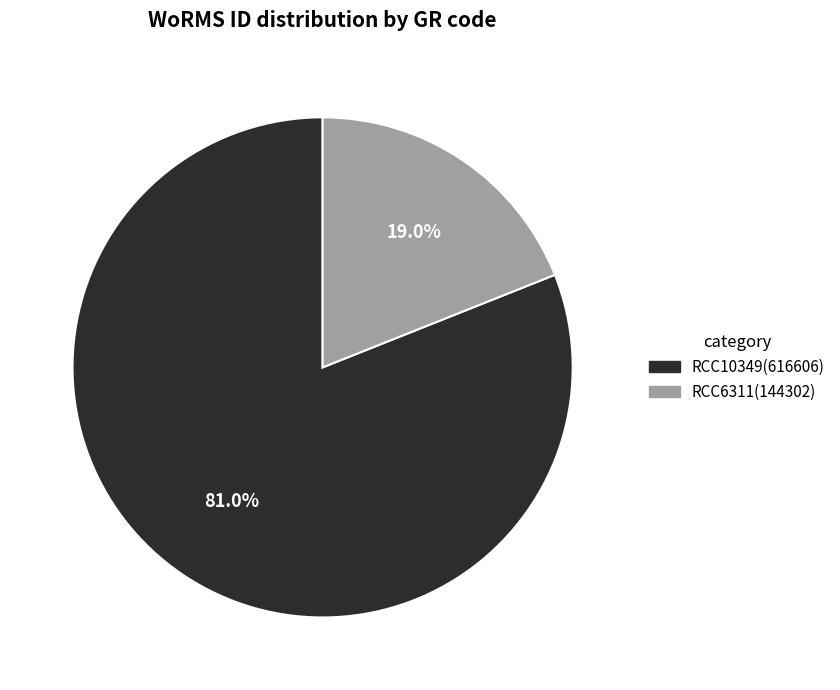

To the nearest percent, what is the difference between the RCC6311 and RCC10349 slice percentages?

62%